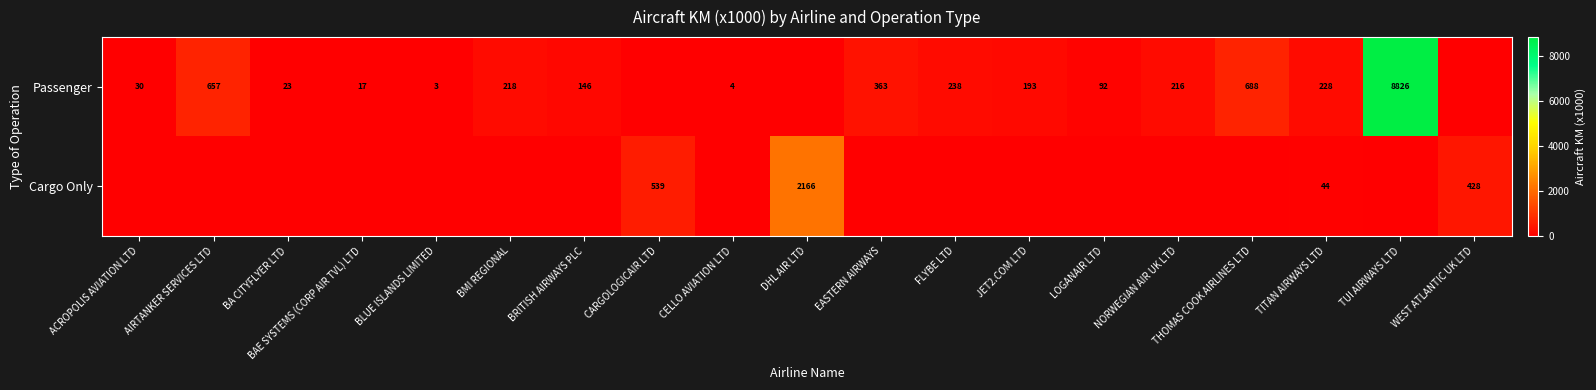

Is it true that Passenger equals 101 at FLYBE LTD?

False